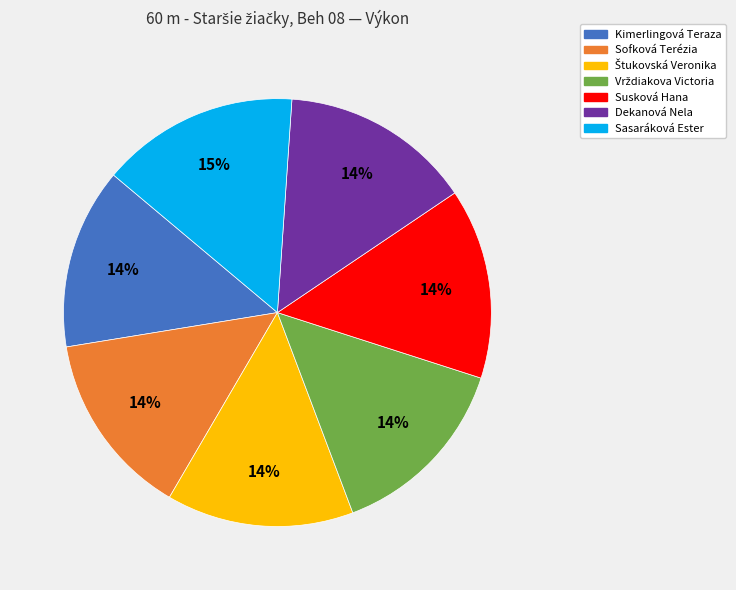

Does any single category account for the majority?

No